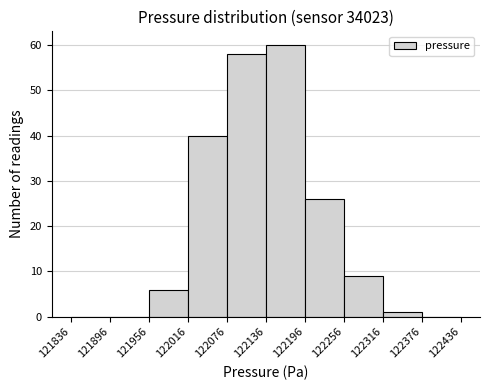

How tall is the bar that spans 122256 to 122316 on the x-axis? The values are not printed on the chart, so give them approximately, as read against the axis.

9